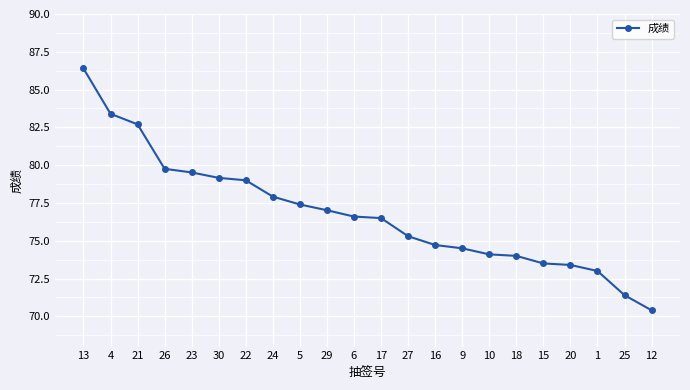

How many values exceed 76?

12